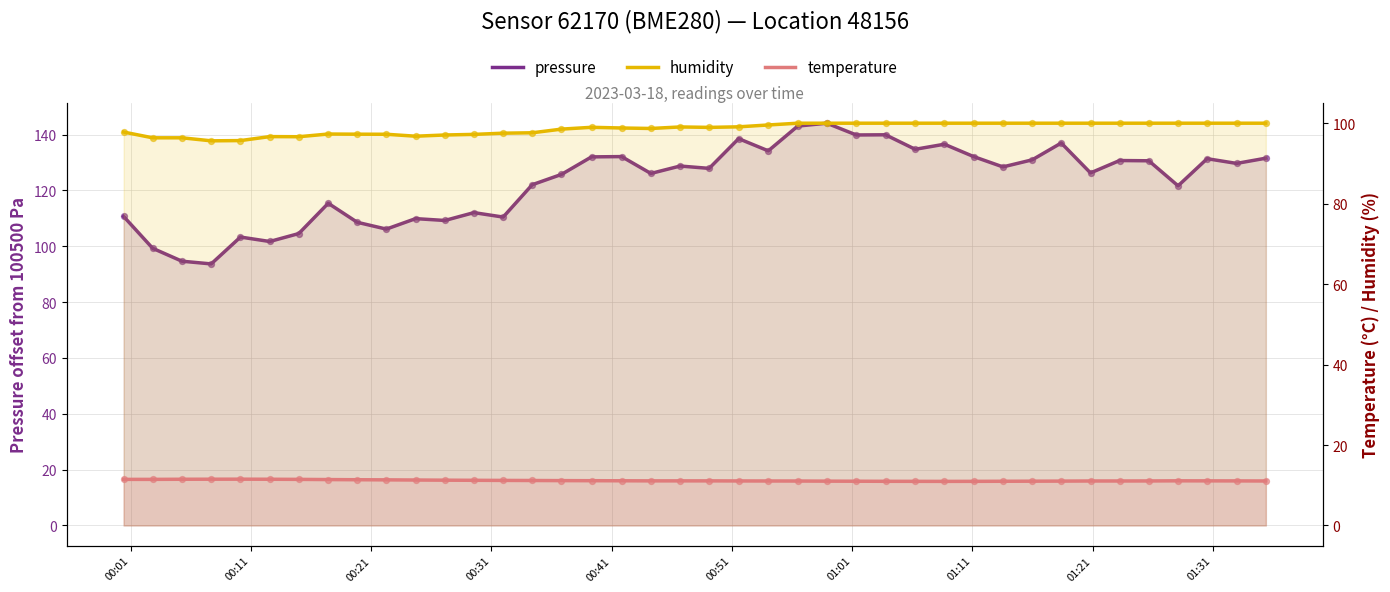

Is the value of pressure at 35 greater than the value of temperature at 23?

Yes